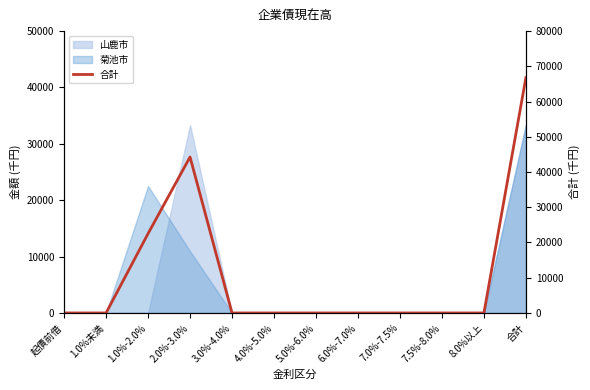

Does the chart have visible grid lines?

No